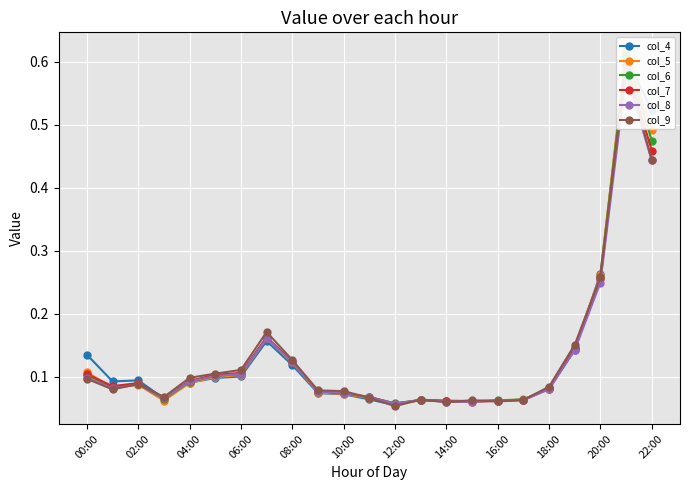

What is the average value of the col_9 series?

0.1